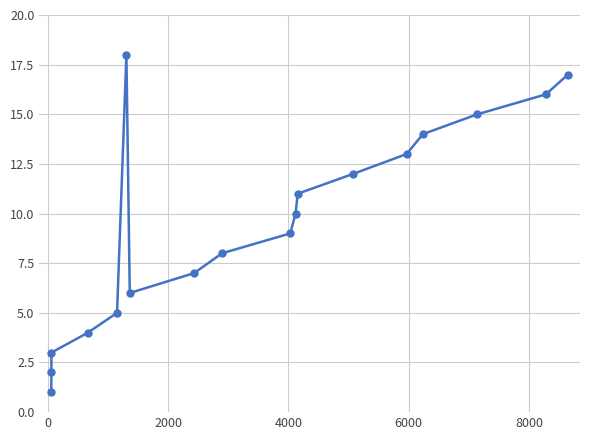

What is the sum of all values?

171